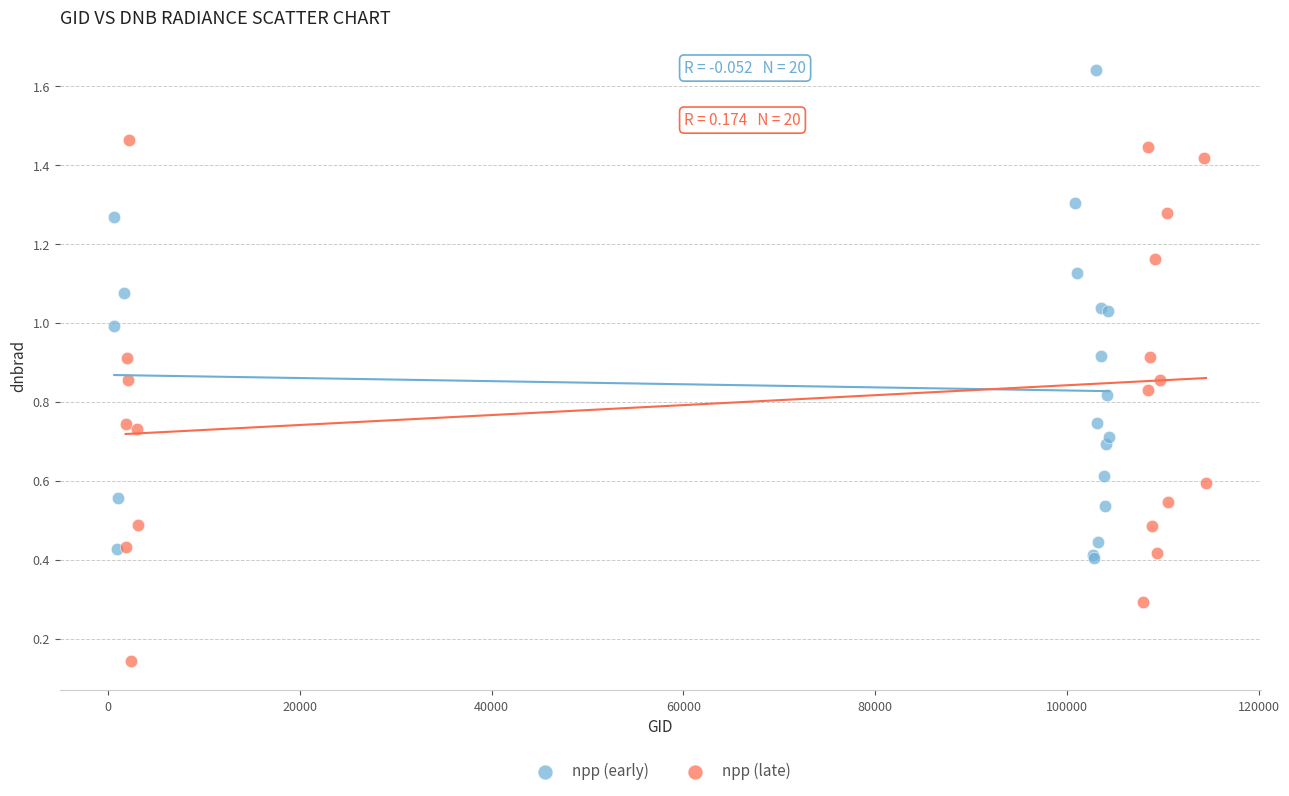

What are all the series names shown in the legend?

npp (early), npp (late)